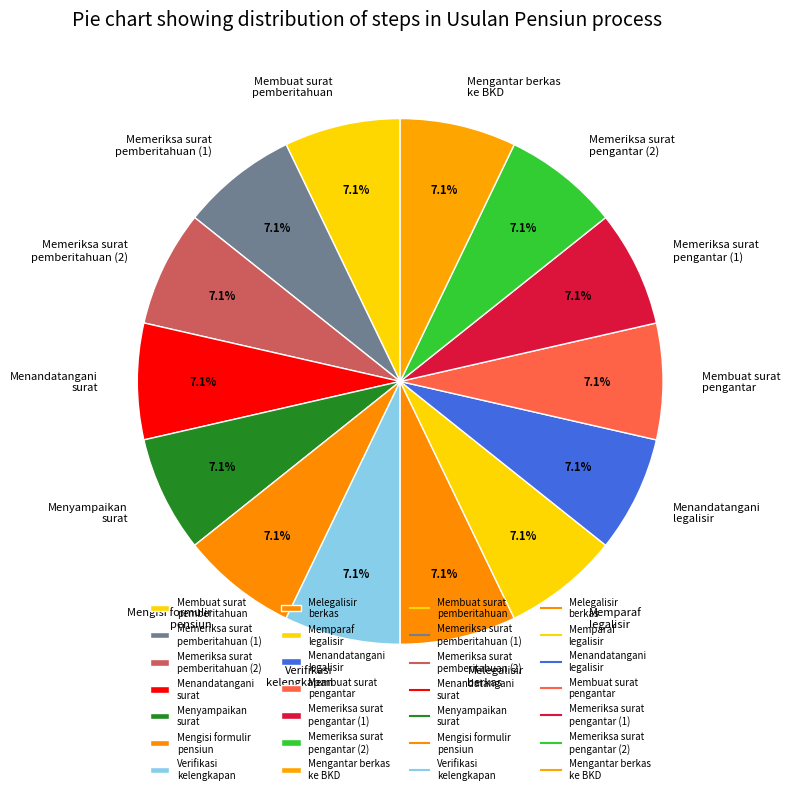

How much of the chart is everything except Menyampaikan surat?

92.9%